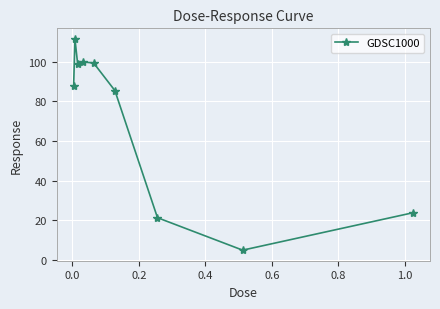

How many distinct data groups are displayed?

1